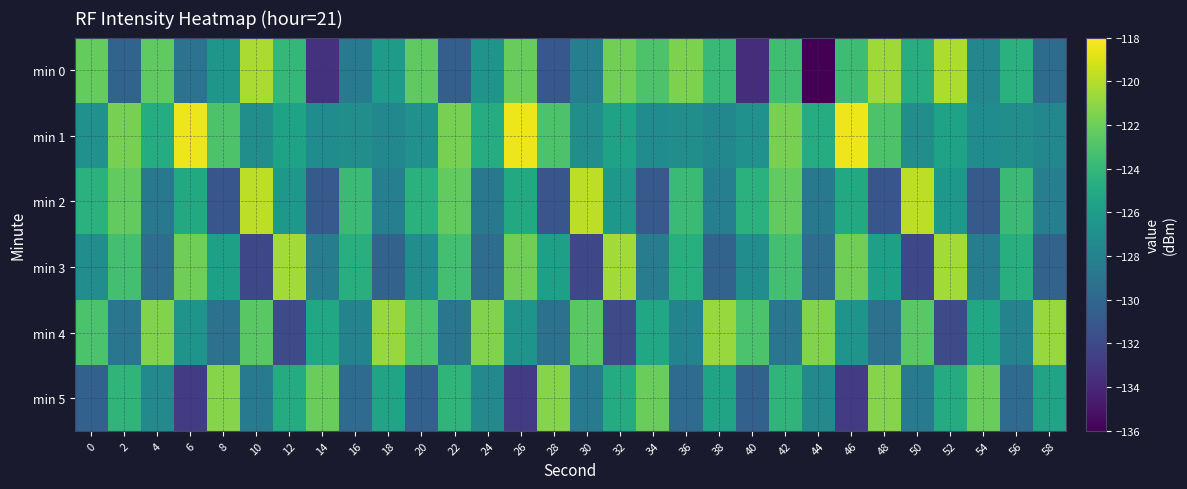

Reading left to right, what are all the values shown in this chart?

min 0: 0=-122.3	2=-130.2	4=-122.4	6=-129.2	8=-126.5	10=-120.3	12=-124.0	14=-133.4	16=-128.7	18=-126.0	20=-122.4	22=-130.5	24=-126.7	26=-122.2	28=-131.1	30=-128.2	32=-121.8	34=-123.1	36=-121.6	38=-123.9	40=-133.7	42=-123.5	44=-136.0	46=-123.6	48=-120.6	50=-124.8	52=-120.2	54=-127.7	56=-124.5	58=-129.7
min 1: 0=-126.9	2=-121.7	4=-124.9	6=-118.5	8=-123.0	10=-127.1	12=-125.6	14=-127.3	16=-127.1	18=-127.6	20=-126.9	22=-121.7	24=-124.9	26=-118.5	28=-123.0	30=-127.1	32=-125.6	34=-127.3	36=-127.1	38=-127.6	40=-126.9	42=-121.7	44=-124.9	46=-118.5	48=-123.0	50=-127.1	52=-125.6	54=-127.3	56=-127.1	58=-127.6
min 2: 0=-124.5	2=-122.3	4=-128.7	6=-125.1	8=-131.2	10=-119.8	12=-126.4	14=-130.9	16=-123.7	18=-128.2	20=-124.5	22=-122.3	24=-128.7	26=-125.1	28=-131.2	30=-119.8	32=-126.4	34=-130.9	36=-123.7	38=-128.2	40=-124.5	42=-122.3	44=-128.7	46=-125.1	48=-131.2	50=-119.8	52=-126.4	54=-130.9	56=-123.7	58=-128.2
min 3: 0=-127.2	2=-123.4	4=-129.6	6=-121.9	8=-125.8	10=-132.1	12=-120.5	14=-128.4	16=-124.7	18=-130.3	20=-127.2	22=-123.4	24=-129.6	26=-121.9	28=-125.8	30=-132.1	32=-120.5	34=-128.4	36=-124.7	38=-130.3	40=-127.2	42=-123.4	44=-129.6	46=-121.9	48=-125.8	50=-132.1	52=-120.5	54=-128.4	56=-124.7	58=-130.3
min 4: 0=-123.1	2=-128.9	4=-121.4	6=-126.7	8=-129.3	10=-122.6	12=-131.8	14=-125.2	16=-127.9	18=-120.8	20=-123.1	22=-128.9	24=-121.4	26=-126.7	28=-129.3	30=-122.6	32=-131.8	34=-125.2	36=-127.9	38=-120.8	40=-123.1	42=-128.9	44=-121.4	46=-126.7	48=-129.3	50=-122.6	52=-131.8	54=-125.2	56=-127.9	58=-120.8
min 5: 0=-130.4	2=-124.2	4=-127.5	6=-132.8	8=-121.3	10=-128.6	12=-124.9	14=-122.1	16=-129.7	18=-125.5	20=-130.4	22=-124.2	24=-127.5	26=-132.8	28=-121.3	30=-128.6	32=-124.9	34=-122.1	36=-129.7	38=-125.5	40=-130.4	42=-124.2	44=-127.5	46=-132.8	48=-121.3	50=-128.6	52=-124.9	54=-122.1	56=-129.7	58=-125.5